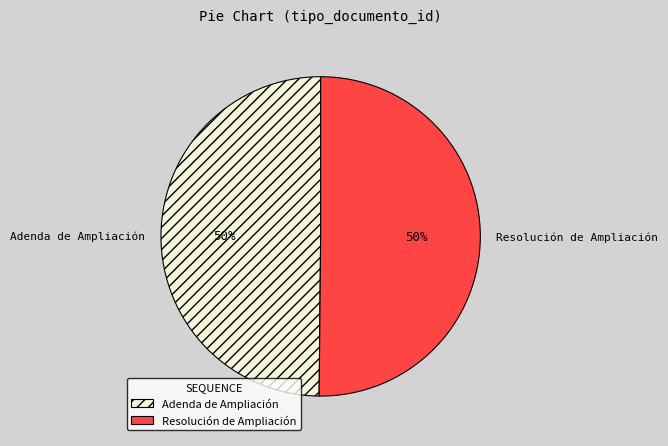

True or false: Adenda de Ampliación accounts for 59% of the total.

False